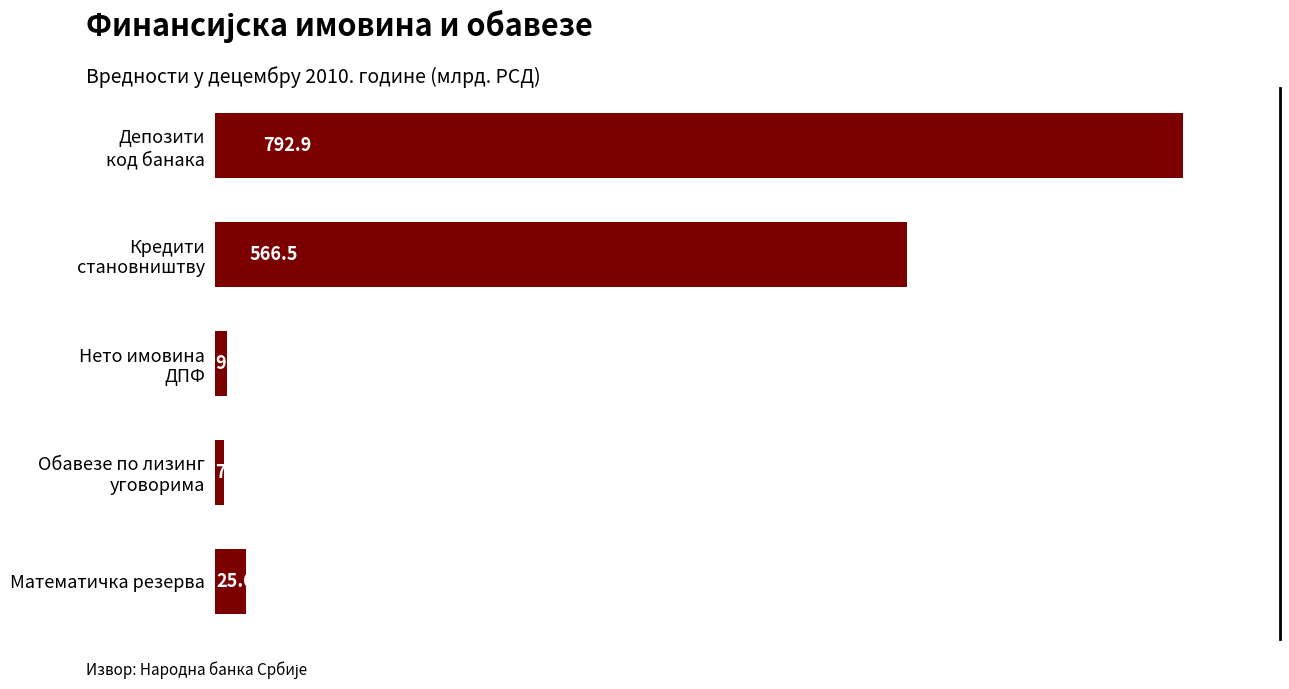

Does the chart contain any negative values?

No